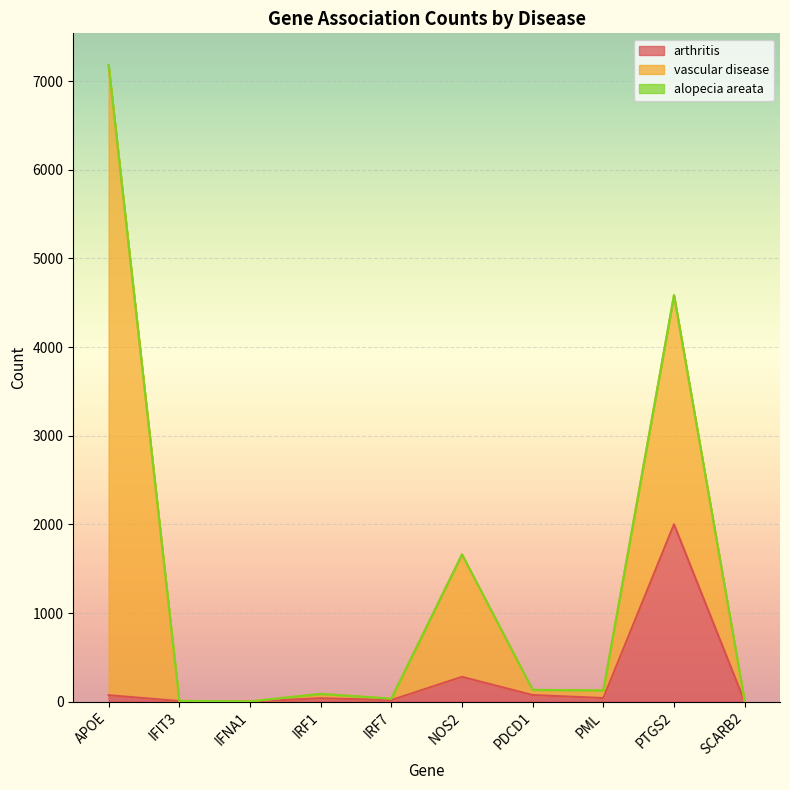

Reading right to left, transcribe all the data shown in this chart.

arthritis: 0	2001	41	75	280	18	39	1	7	73
vascular disease: 5	2585	87	58	1381	16	49	2	2	7107
alopecia areata: 0	0	0	0	0	0	0	0	0	0